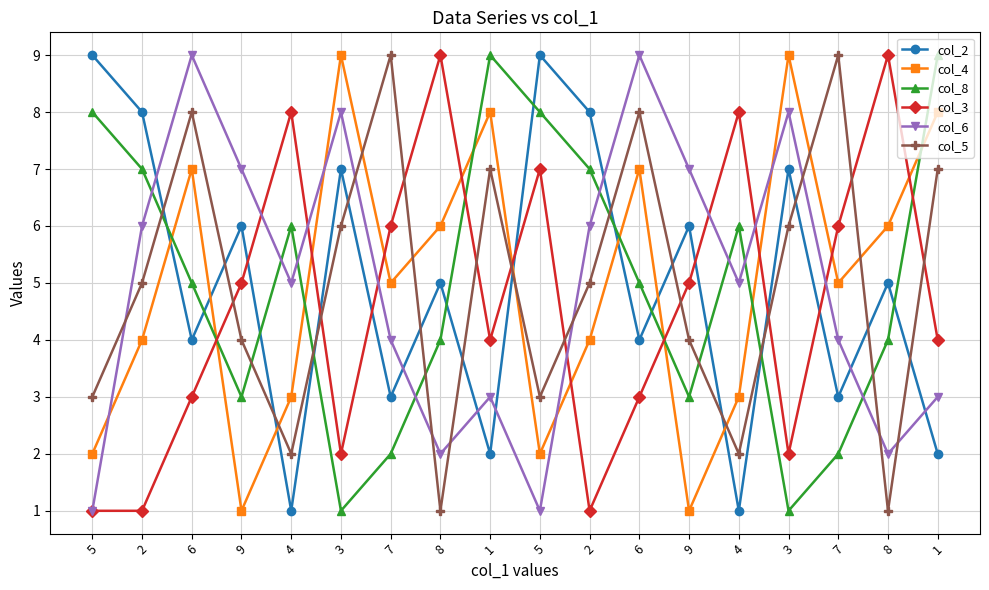

At which label does col_4 reach its peak?

3